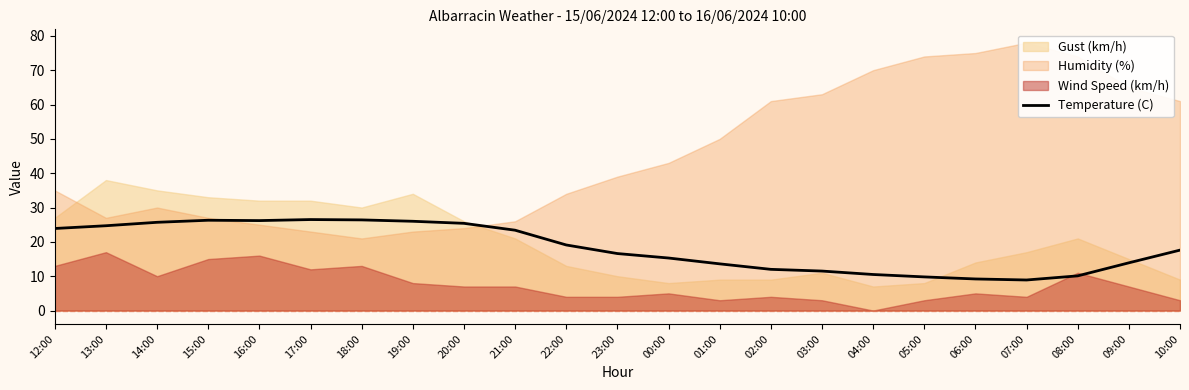

What is the lowest value of the Temperature (C) series?

8.9